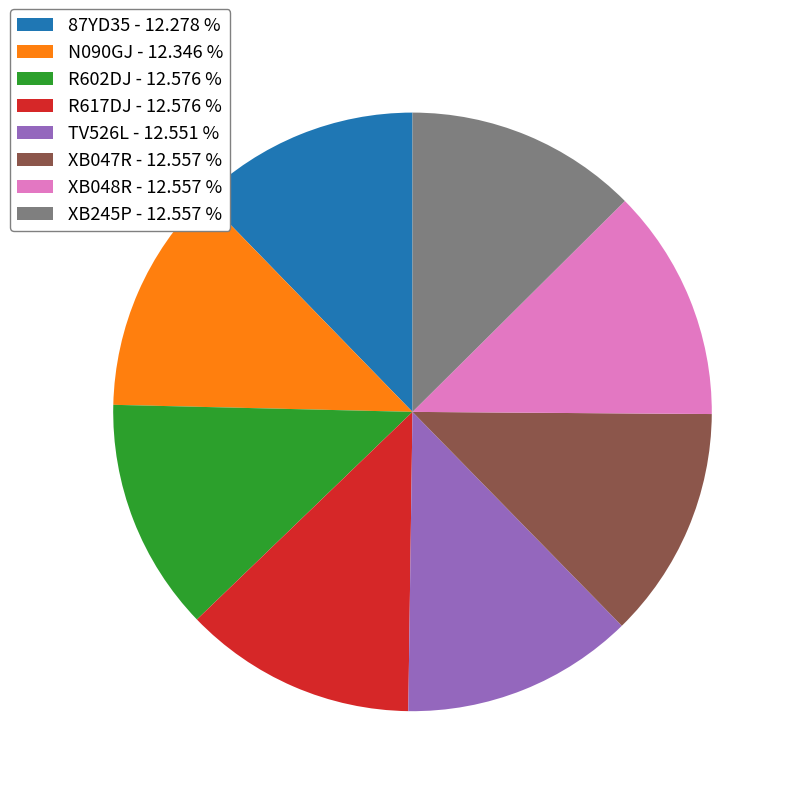

Is N090GJ - 12.346 % the majority of the pie?

No